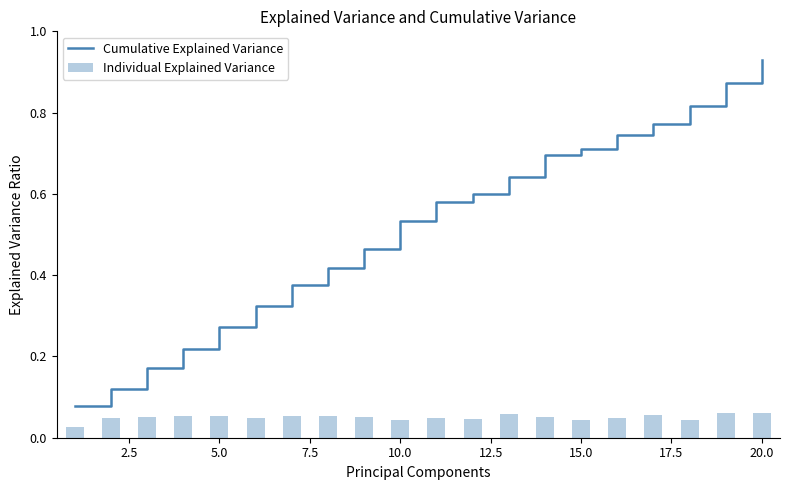

Which series has the widest spread of values?

Cumulative Explained Variance